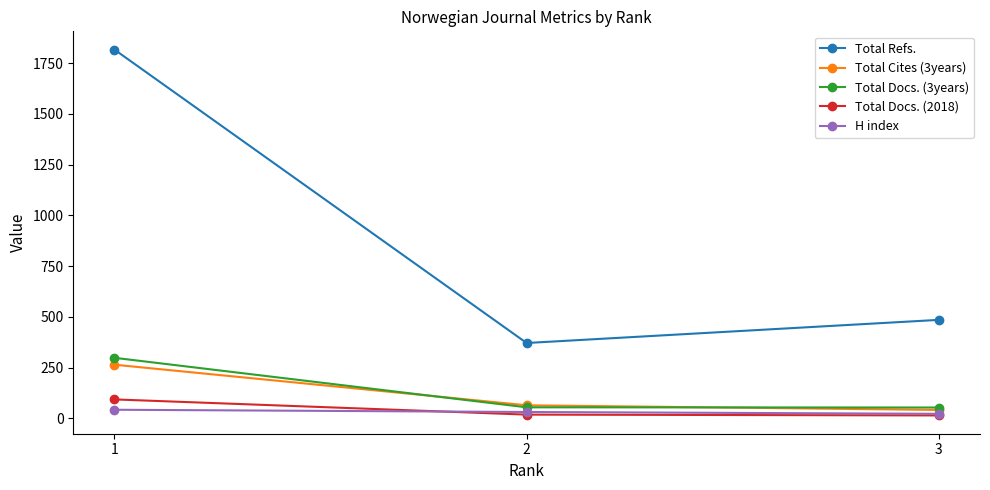

Rank the categories by Total Refs. value from lowest to highest.

2, 3, 1